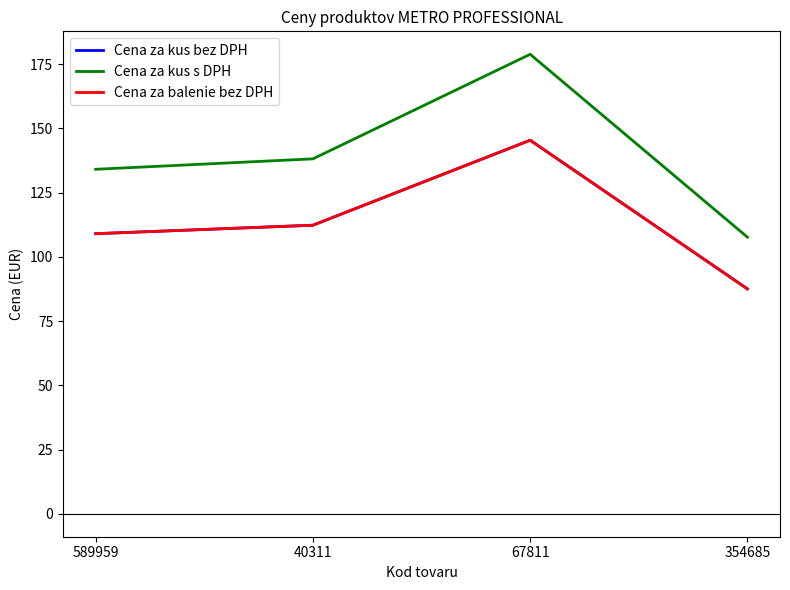

How many lines are shown in the chart?

3